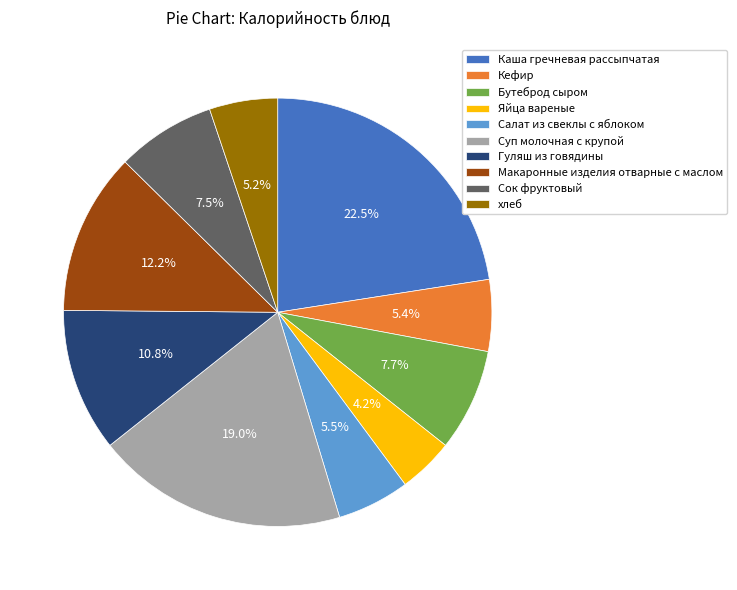

To the nearest percent, what is the combined percentage of Гуляш из говядины and Каша гречневая рассыпчатая?

33%